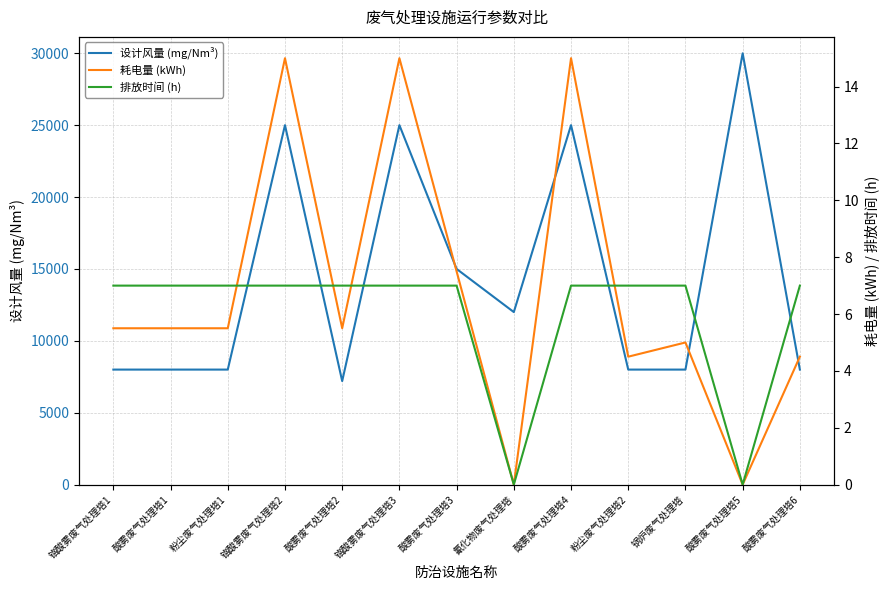

Reading left to right, transcribe all the data shown in this chart.

设计风量 (mg/Nm³): 铬酸雾废气处理塔1=8000.0	酸雾废气处理塔1=8000.0	粉尘废气处理塔1=8000.0	铬酸雾废气处理塔2=25000.0	酸雾废气处理塔2=7200.0	铬酸雾废气处理塔3=25000.0	酸雾废气处理塔3=15000.0	氰化物废气处理塔=12000.0	酸雾废气处理塔4=25000.0	粉尘废气处理塔2=8000.0	锅炉废气处理塔=8000.0	酸雾废气处理塔5=30000.0	酸雾废气处理塔6=8000.0
耗电量 (kWh): 铬酸雾废气处理塔1=5.5	酸雾废气处理塔1=5.5	粉尘废气处理塔1=5.5	铬酸雾废气处理塔2=15.0	酸雾废气处理塔2=5.5	铬酸雾废气处理塔3=15.0	酸雾废气处理塔3=7.5	氰化物废气处理塔=0.0	酸雾废气处理塔4=15.0	粉尘废气处理塔2=4.5	锅炉废气处理塔=5.0	酸雾废气处理塔5=0.0	酸雾废气处理塔6=4.5
排放时间 (h): 铬酸雾废气处理塔1=7.0	酸雾废气处理塔1=7.0	粉尘废气处理塔1=7.0	铬酸雾废气处理塔2=7.0	酸雾废气处理塔2=7.0	铬酸雾废气处理塔3=7.0	酸雾废气处理塔3=7.0	氰化物废气处理塔=0.0	酸雾废气处理塔4=7.0	粉尘废气处理塔2=7.0	锅炉废气处理塔=7.0	酸雾废气处理塔5=0.0	酸雾废气处理塔6=7.0